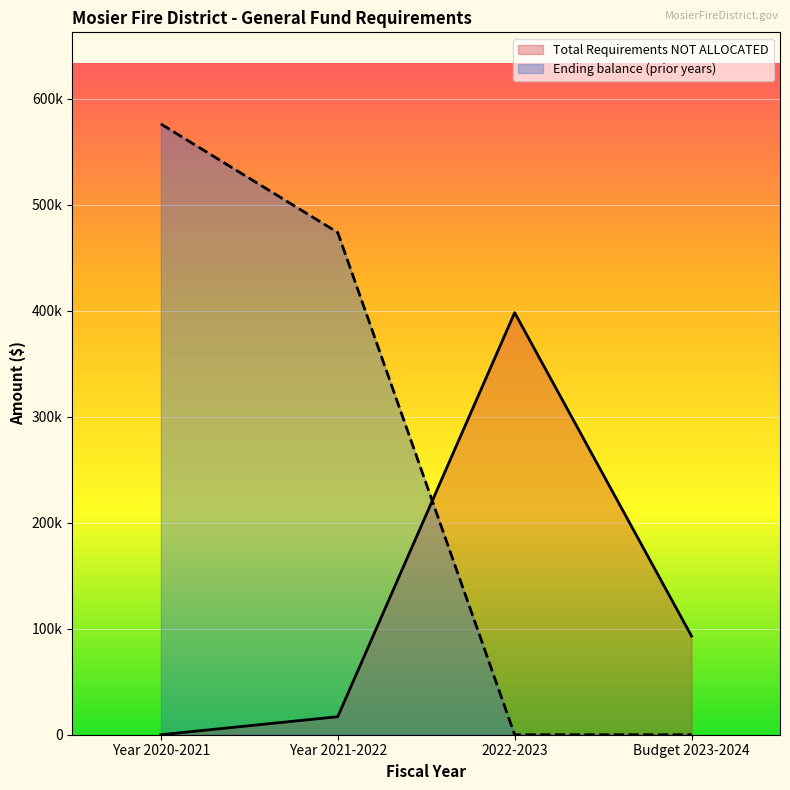

True or false: Total Requirements NOT ALLOCATED and Ending balance (prior years) cross at least once.

True